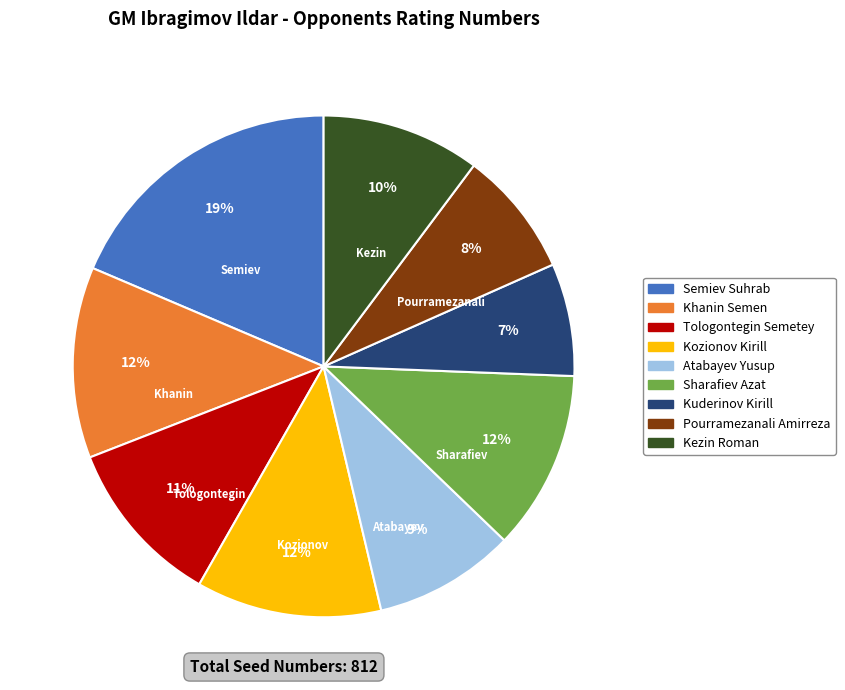

Is it true that Kuderinov Kirill is 7% of the pie?

True